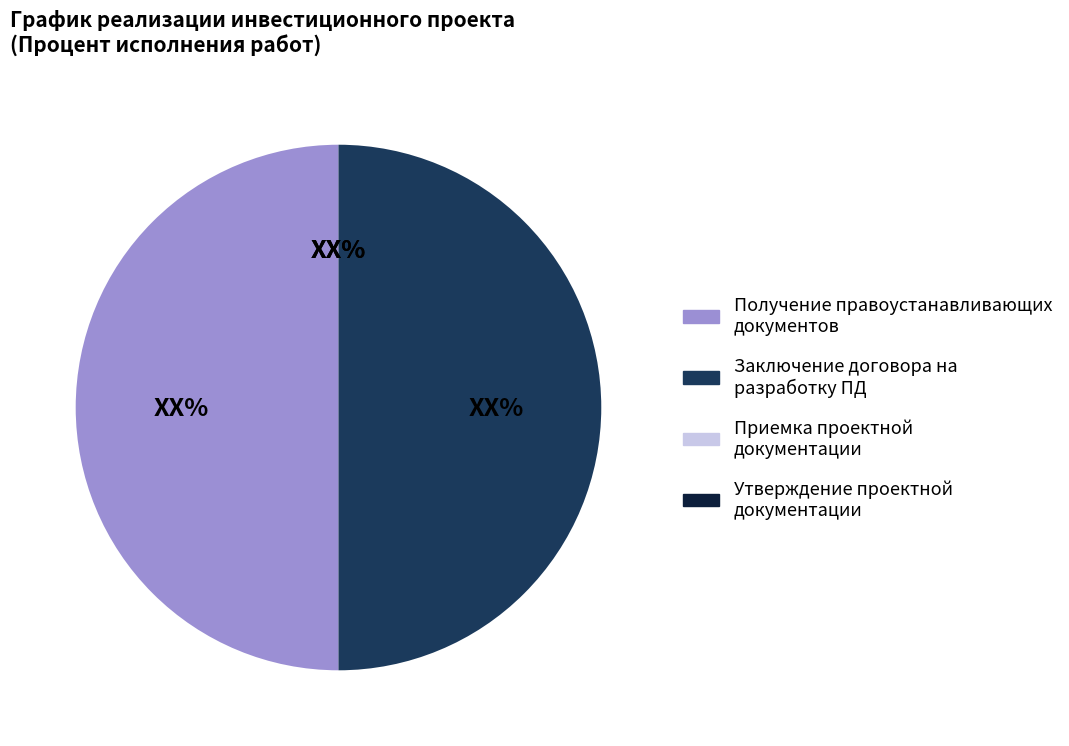

Count the number of slices in the pie.

4